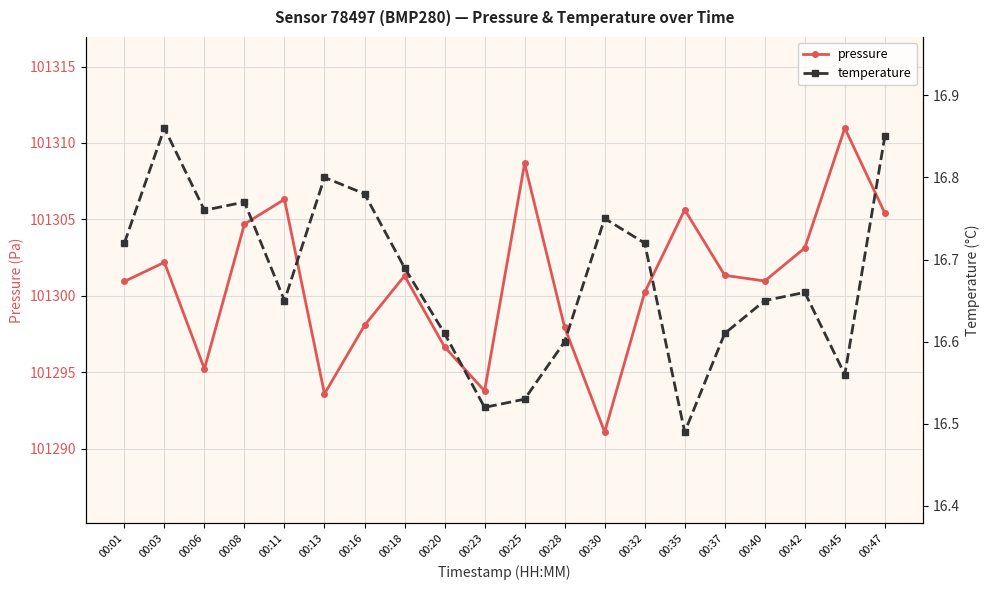

True or false: temperature and pressure cross at least once.

False